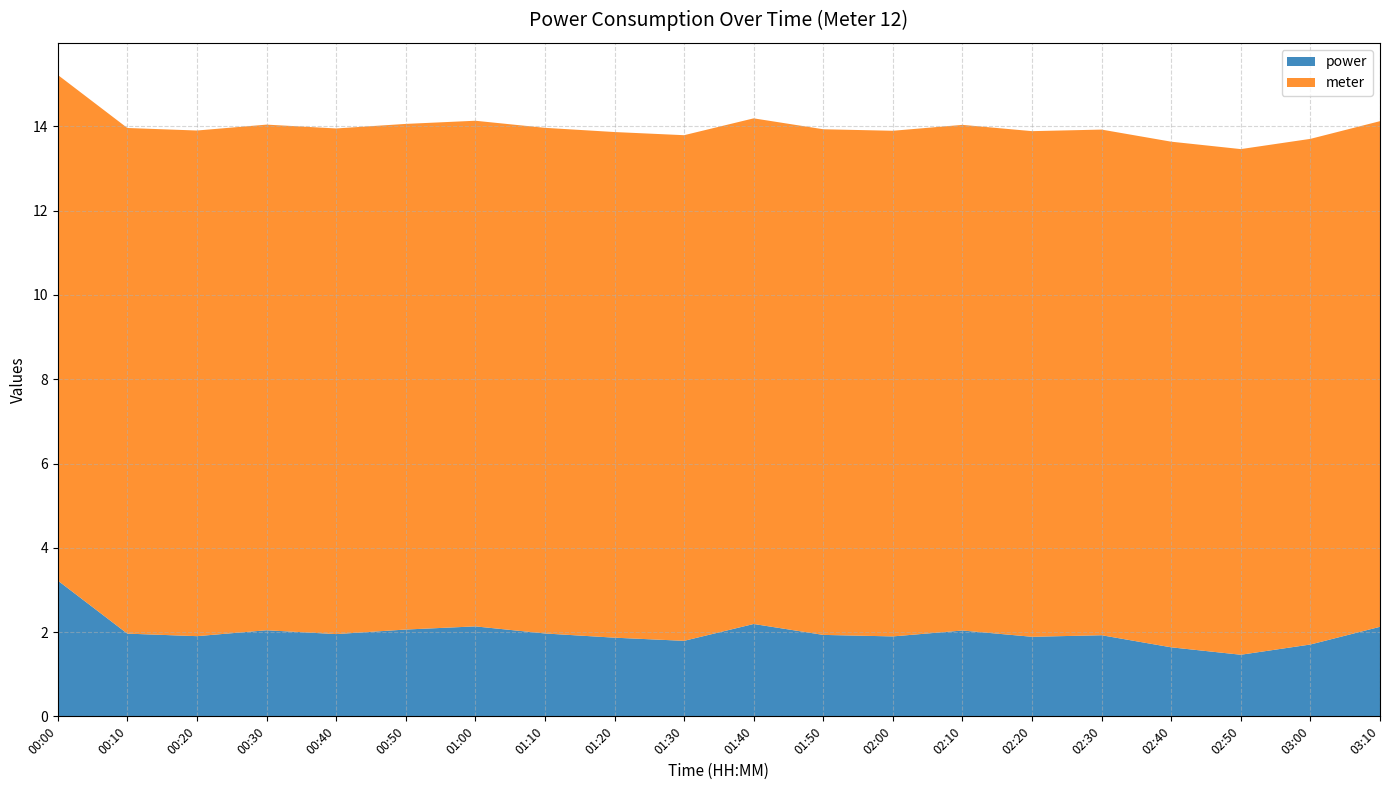

What is the maximum value for power?

3.2